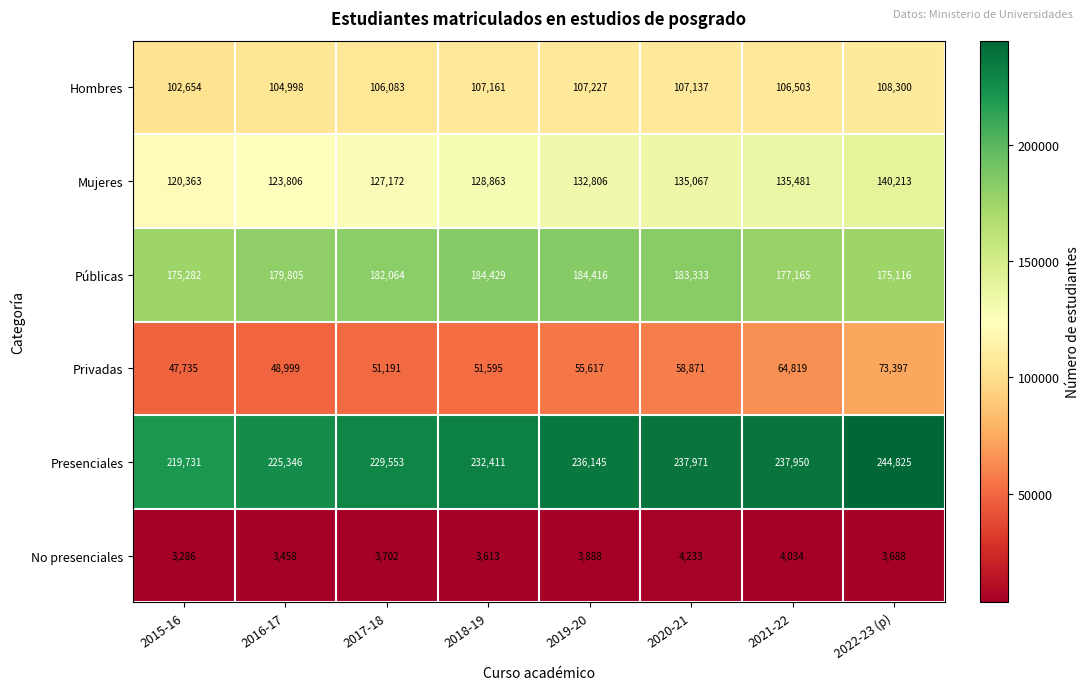

Count the number of data series in this chart.

6